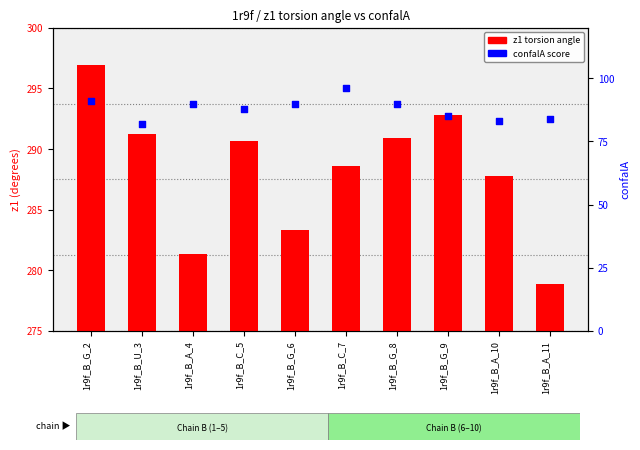

Which series contains the lowest Y value?

confalA